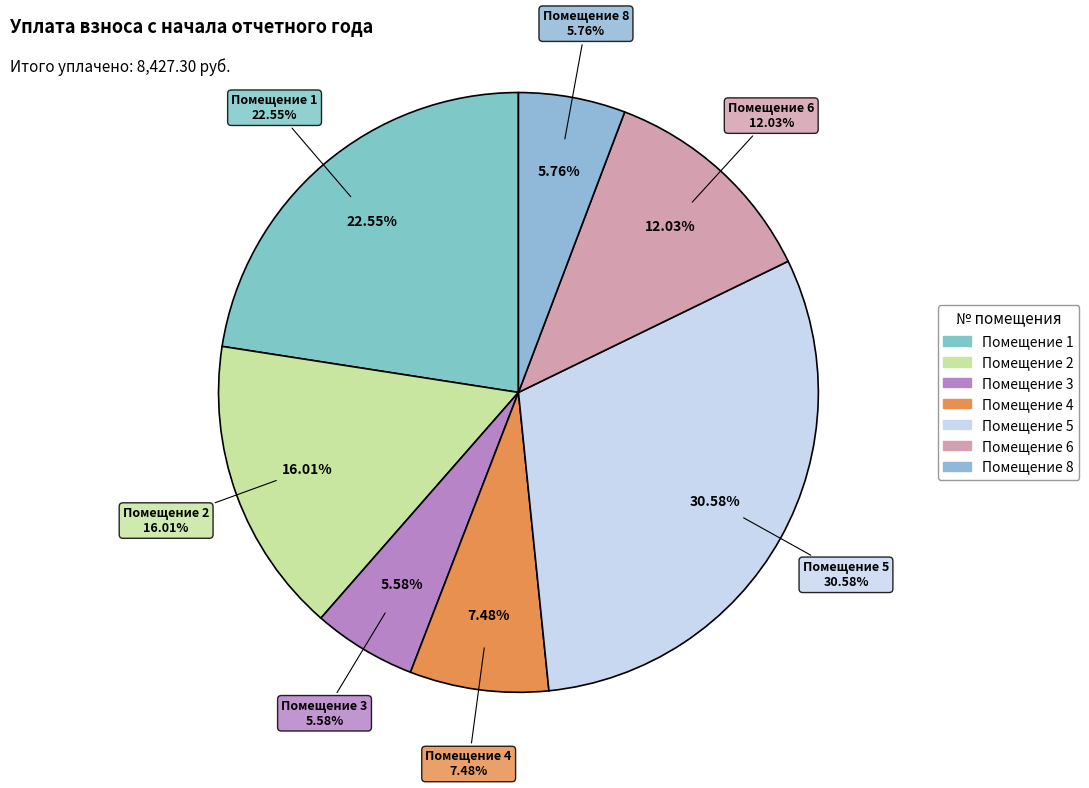

Is the sum of 4 and 3 greater than half?

No